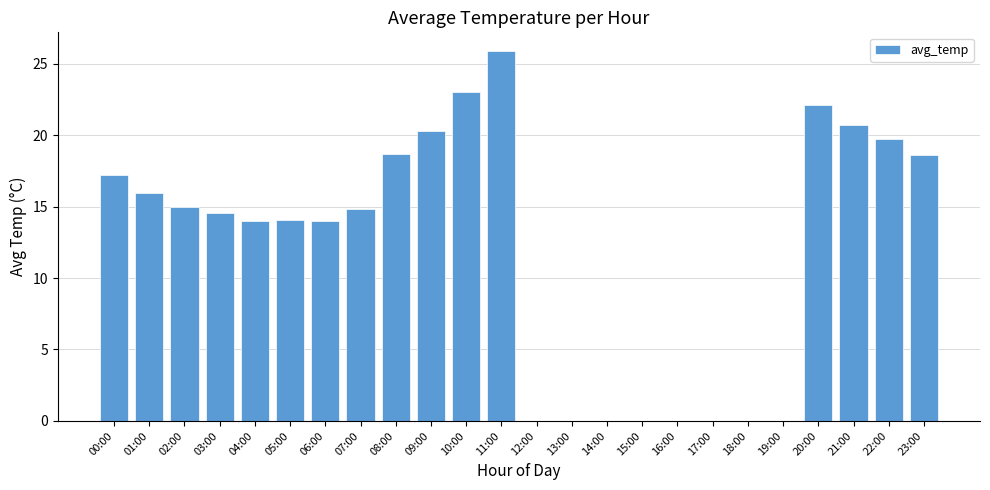

What is the change in value from 04:00 to 23:00?

+4.6